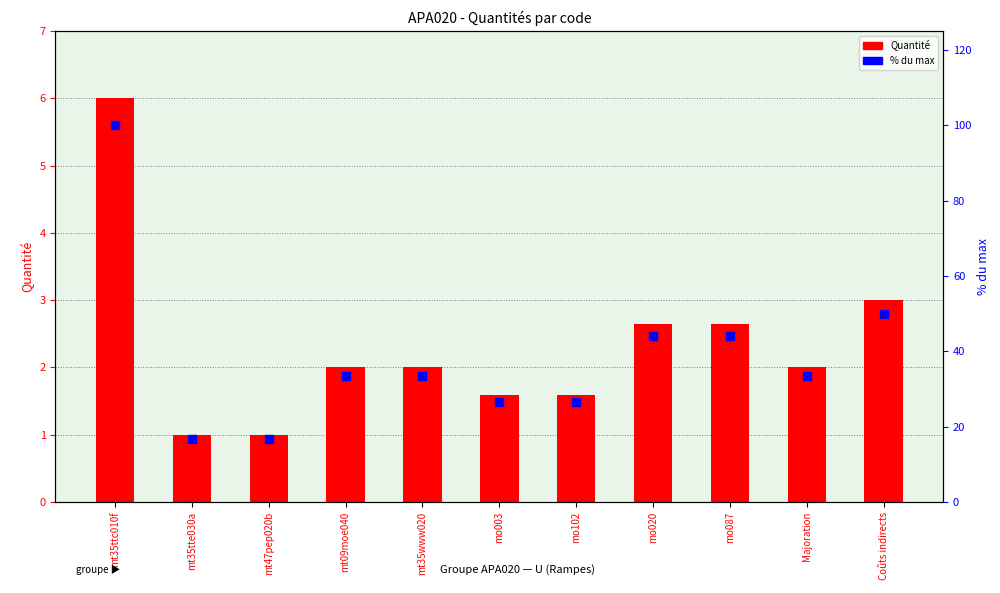

Which series reaches the minimum Y coordinate?

Quantité